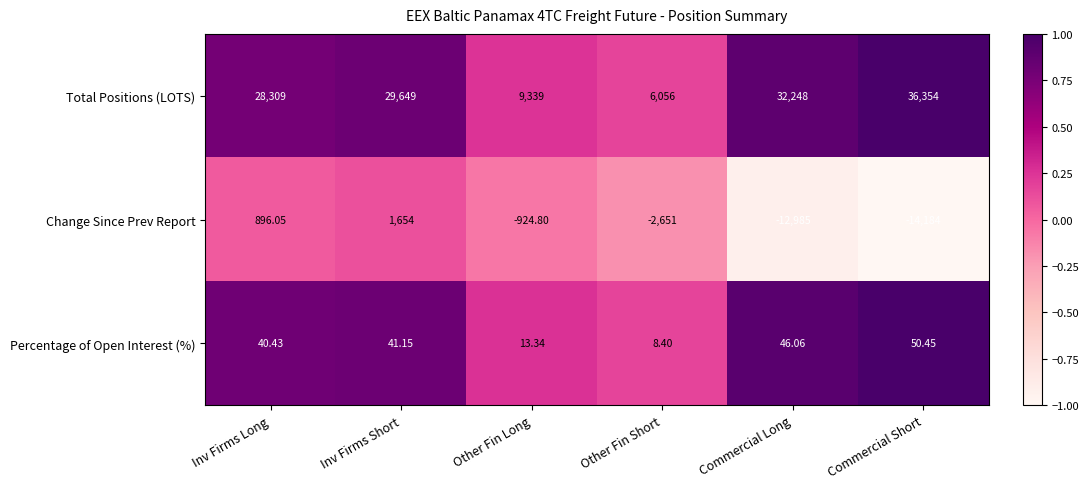

At which category does the chart reach its minimum across all series?

Commercial Short